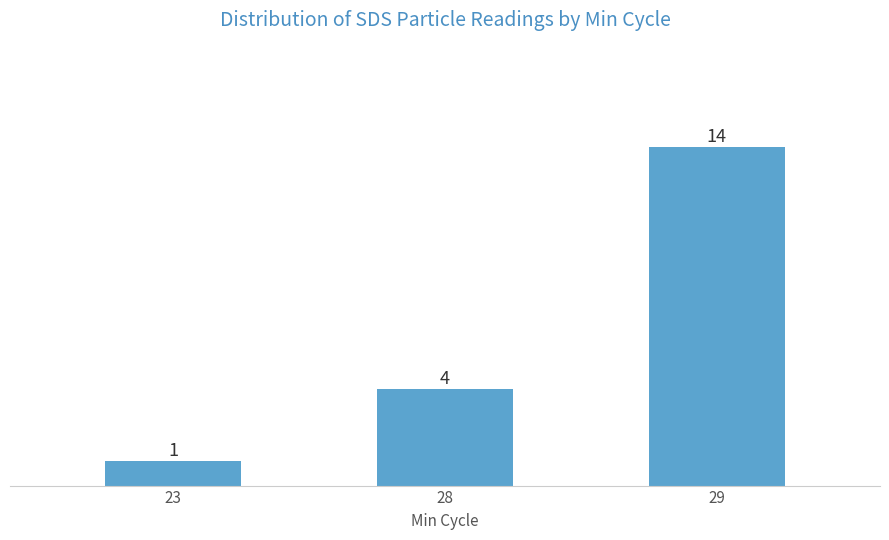

The chart shows a value of 2 at 28. True or false?

False